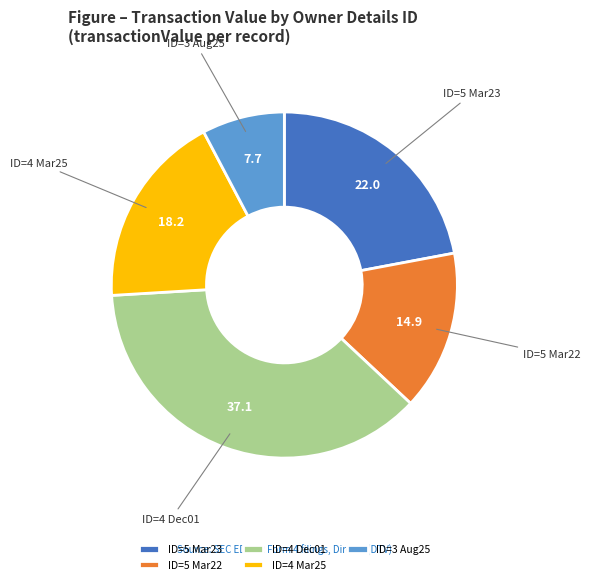

Between ID=4 Mar25 and ID=4 Dec01, which is larger?

ID=4 Dec01